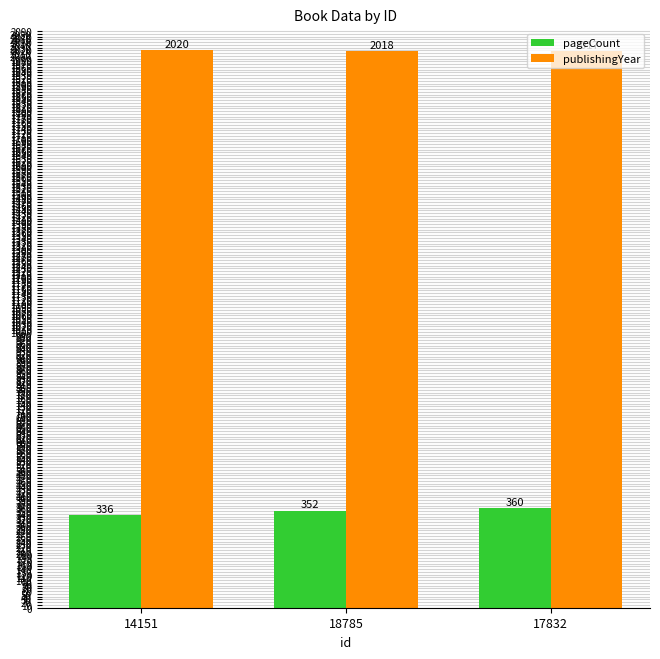

Reading left to right, transcribe all the data shown in this chart.

pageCount: 14151=336	18785=352	17832=360
publishingYear: 14151=2020	18785=2018	17832=2017